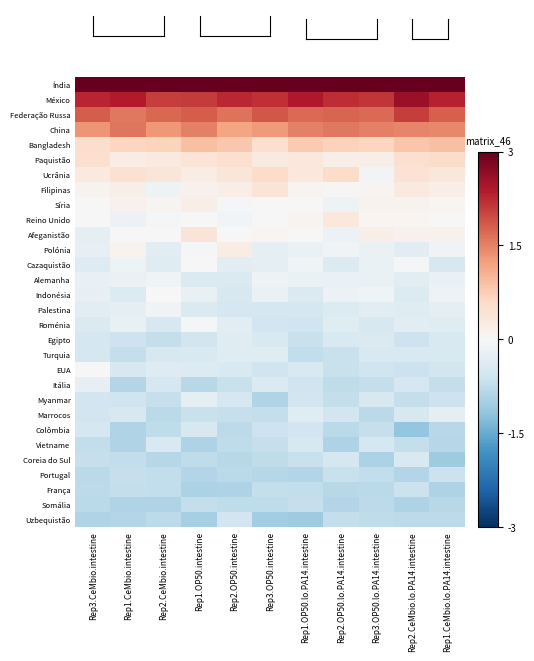

Which category has the highest value across all series?

Rep1.OP50.lo.PA14.intestine